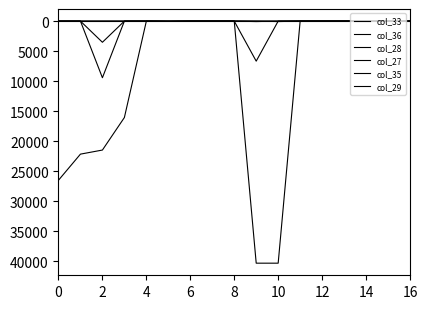

What is the value of the col_28 point at the 6th from the left?

5